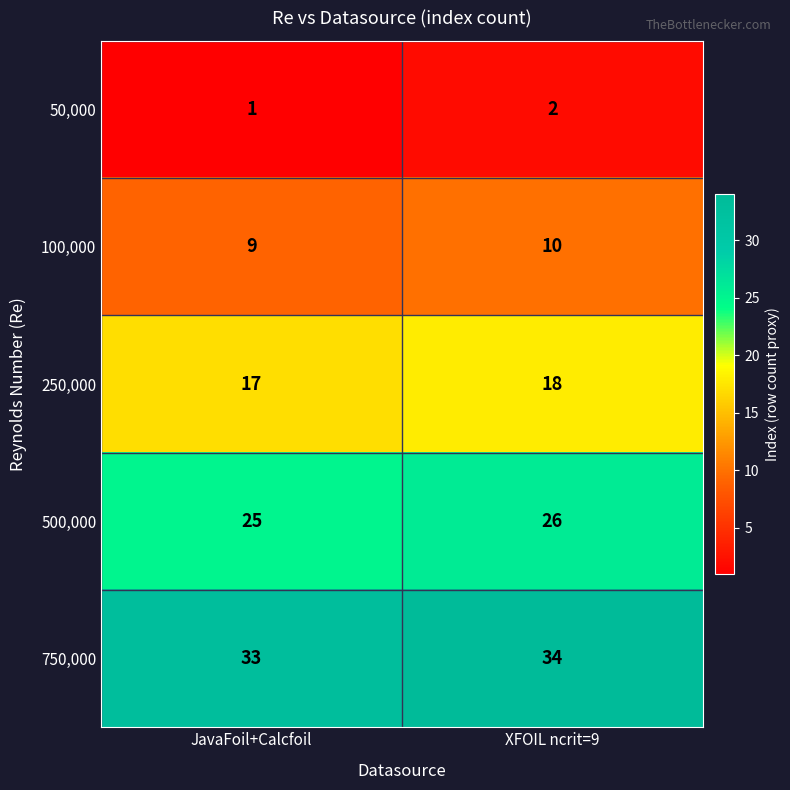

What is the difference between the highest and lowest values at XFOIL ncrit=9?

32